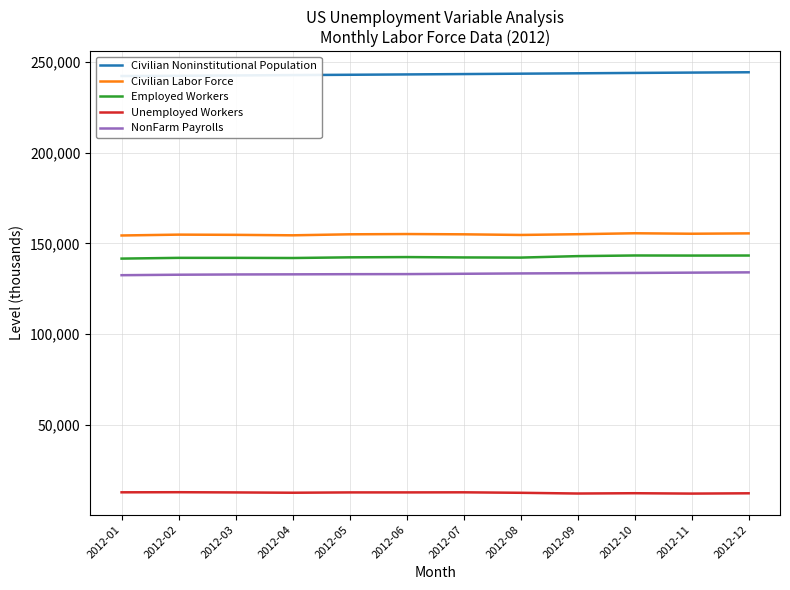

What are all the series names shown in the legend?

Civilian Noninstitutional Population, Civilian Labor Force, Employed Workers, Unemployed Workers, NonFarm Payrolls